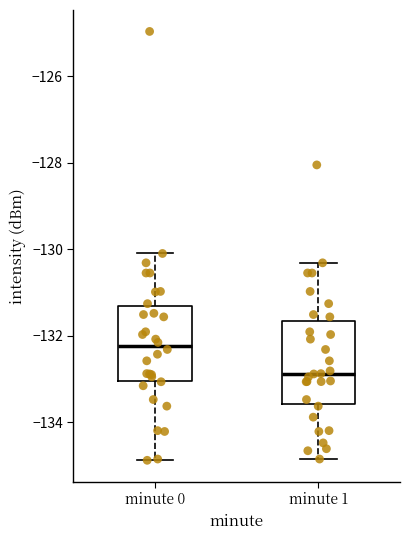

Reading left to right, transcribe this box plot: for each box, give where its median line is, the range the box spans, and where its two whiskers end, as read against the y-axis. The values are not printed on the chart, so give them approximately, as read against the axis.

minute 0: median -132.2, box -133.0 to -131.4, whiskers -134.8 to -130.0
minute 1: median -132.8, box -133.6 to -131.6, whiskers -134.8 to -130.4